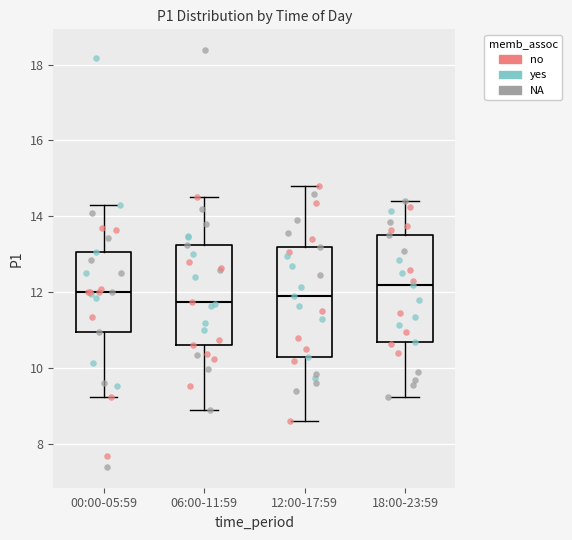

Reading left to right, read every box against the y-axis: the position of its median line, the range the box covers, and the ends of its whiskers. The values are not printed on the chart, so give them approximately, as read against the axis.

00:00-05:59: median 12.0, box 11.0 to 13.0, whiskers 9.2 to 14.4
06:00-11:59: median 11.8, box 10.6 to 13.2, whiskers 9.0 to 14.6
12:00-17:59: median 12.0, box 10.4 to 13.2, whiskers 8.6 to 14.8
18:00-23:59: median 12.2, box 10.8 to 13.6, whiskers 9.2 to 14.4